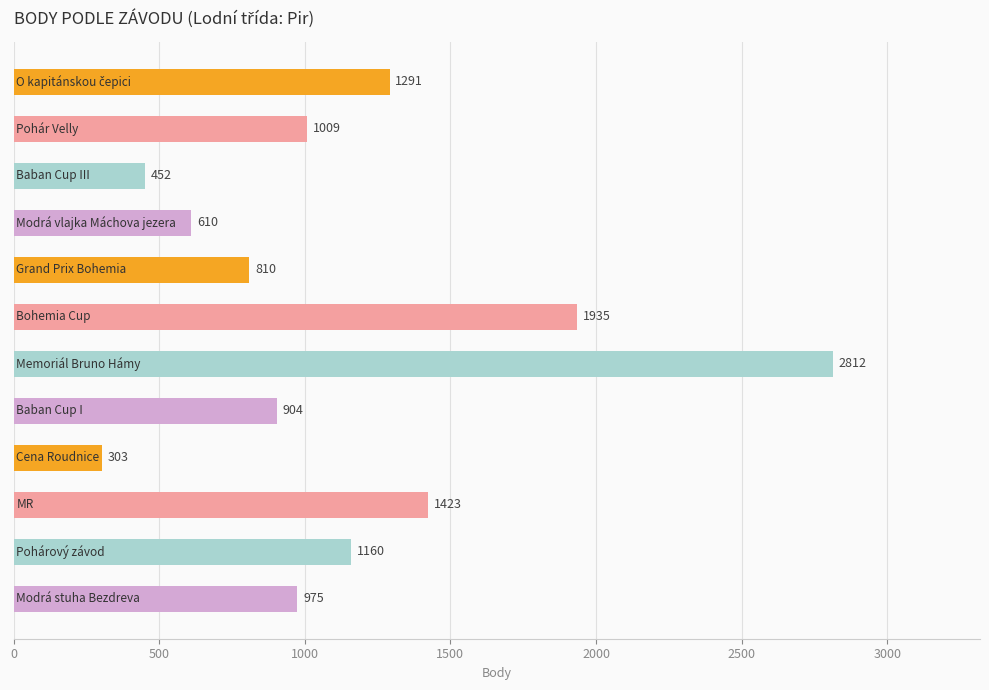

What is the difference between the second highest and minimum values?

1632